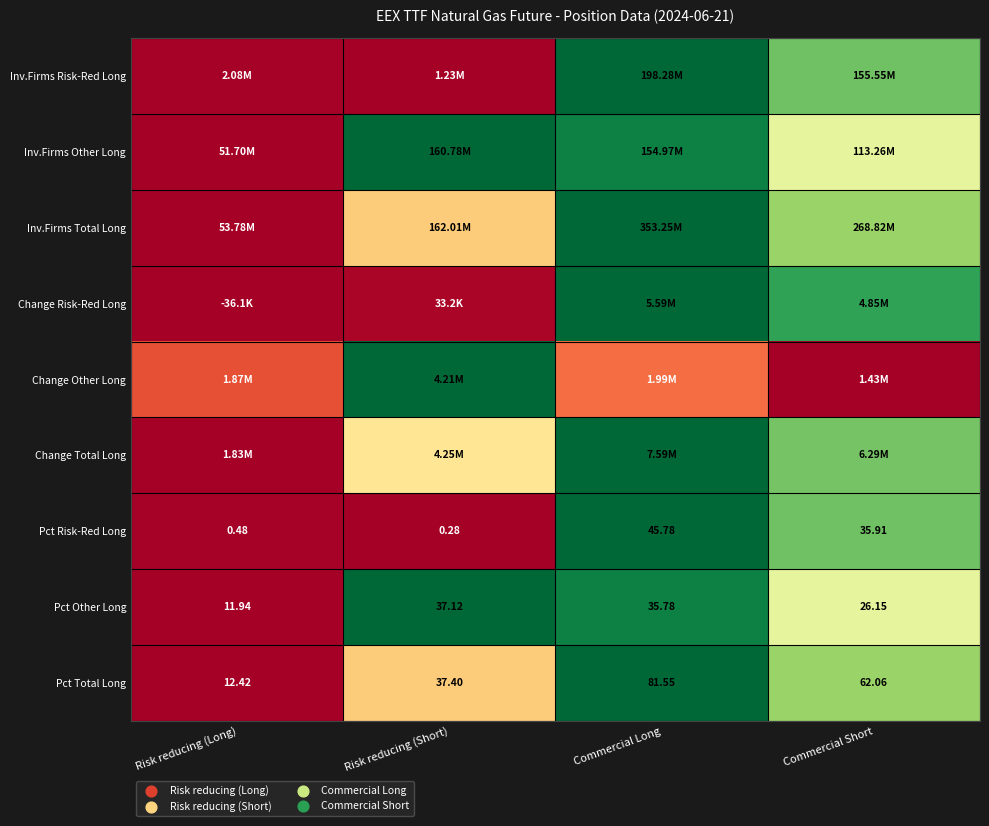

At which label is Pct Other Long closest to 24?

Commercial Short